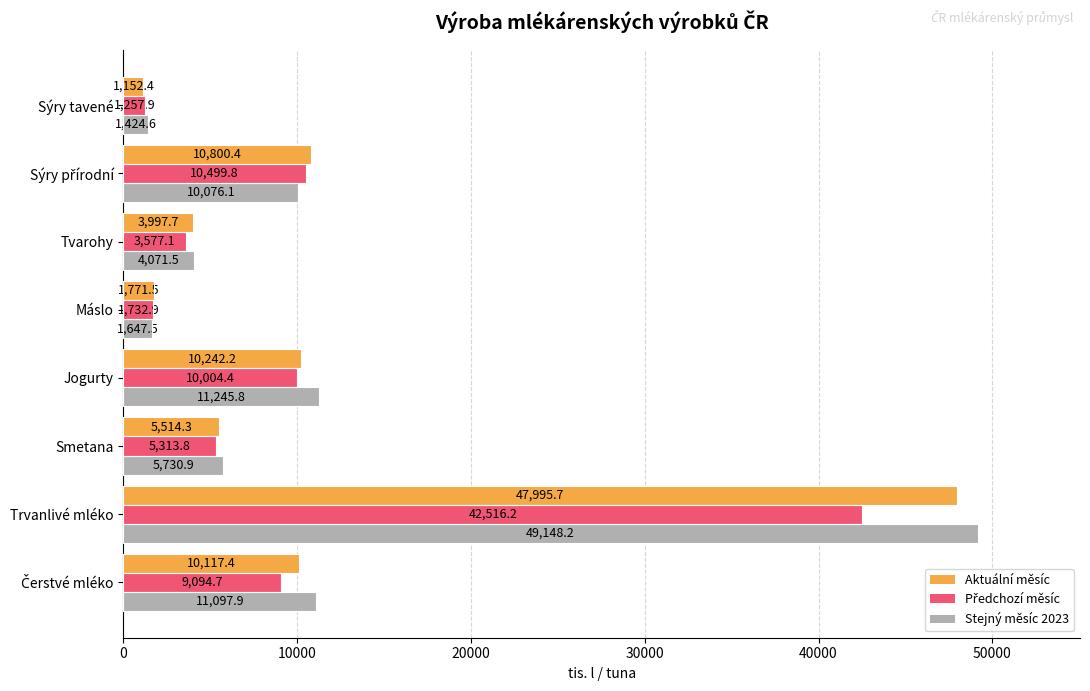

Between Smetana and Jogurty, which series saw the biggest shift?

Stejný měsíc 2023